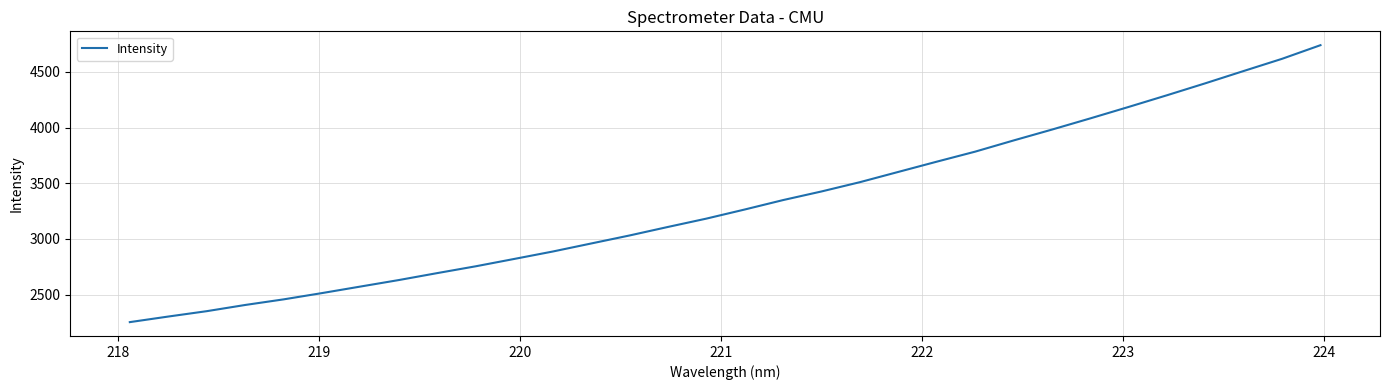

What is the greatest value displayed?

4739.0